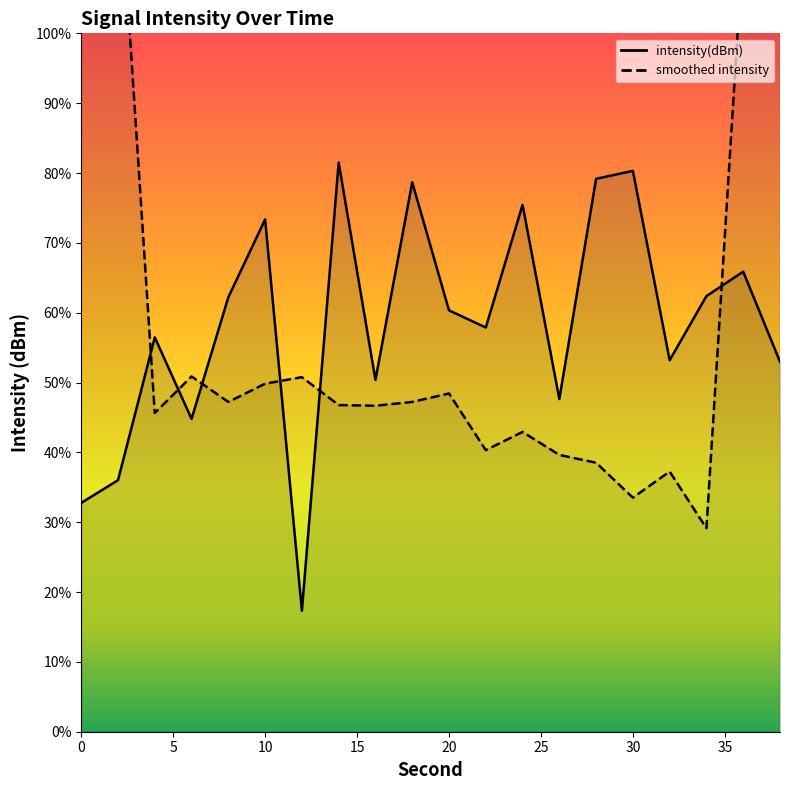

Which label corresponds to the smallest value in the chart?

12